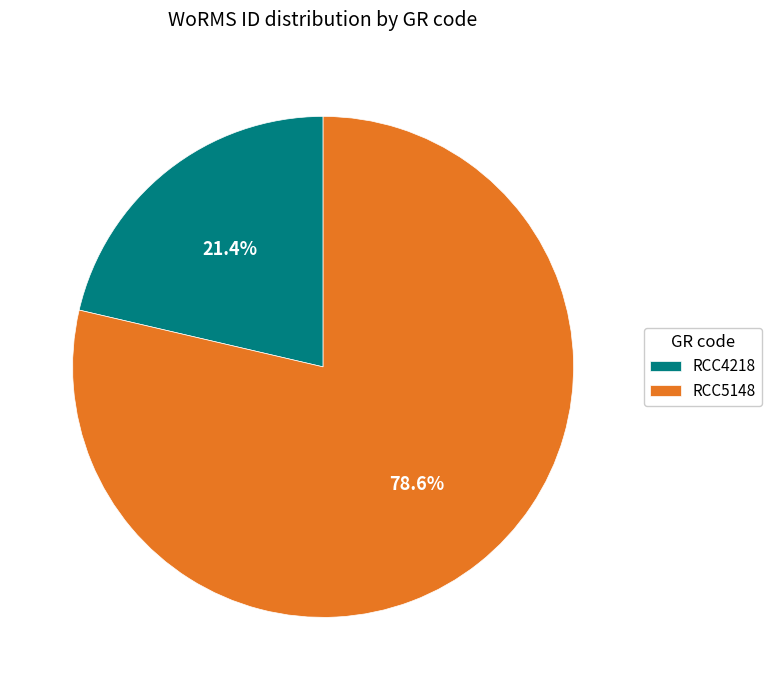

Which has a higher value, RCC5148 or RCC4218?

RCC5148